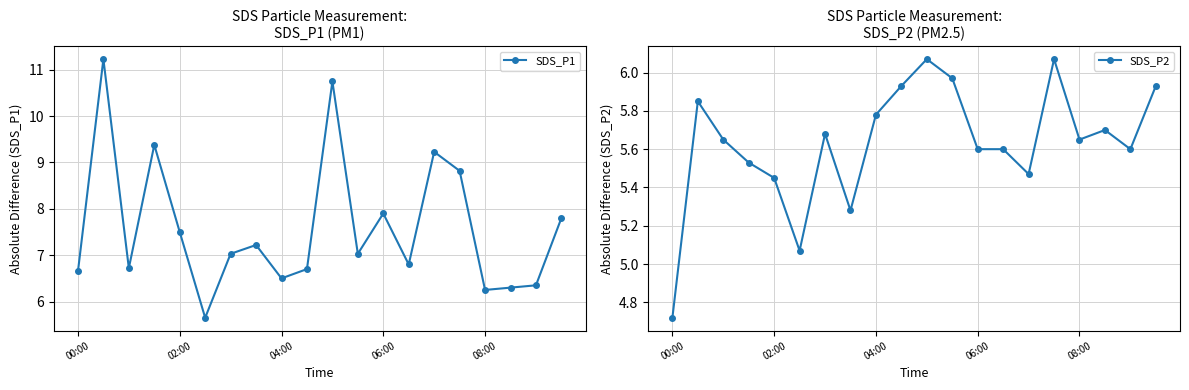

The value of SDS_P2 at 06:00 is 5.6. True or false?

True